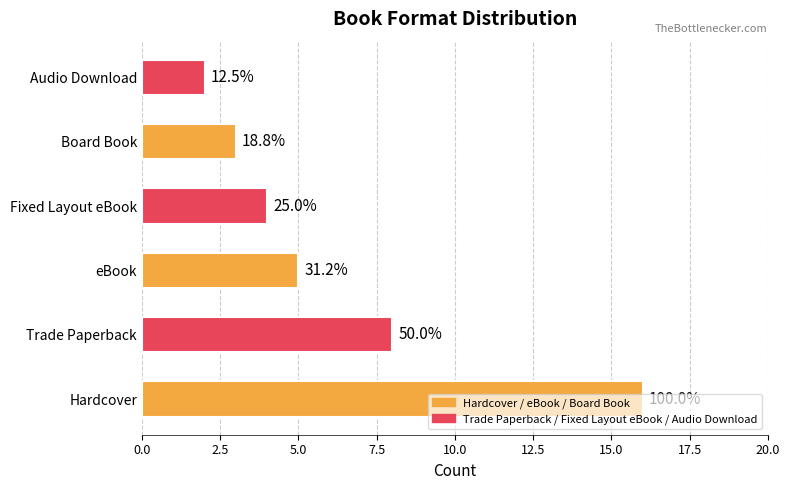

Are the bars horizontal?

Yes